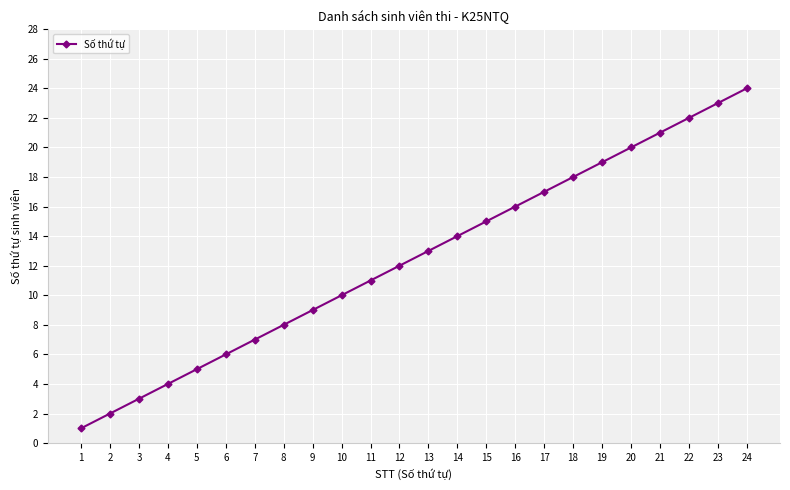

What is the sum of the values at 17 and 1?

18